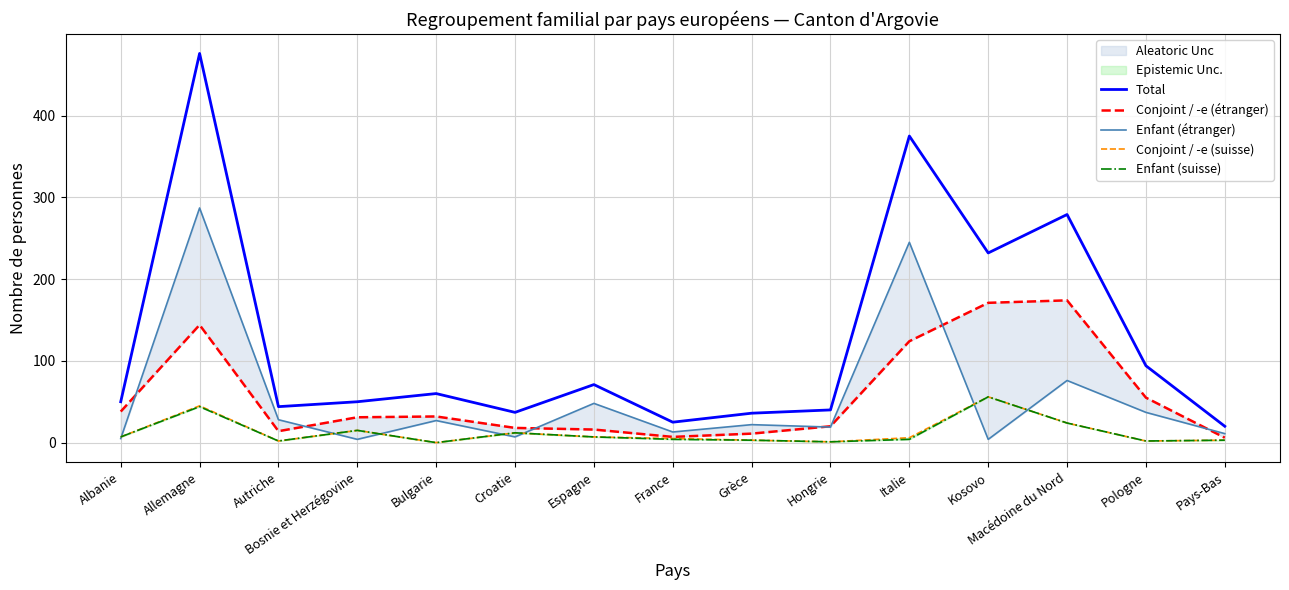

True or false: Enfant (étranger) has a value of 19 at Hongrie.

True